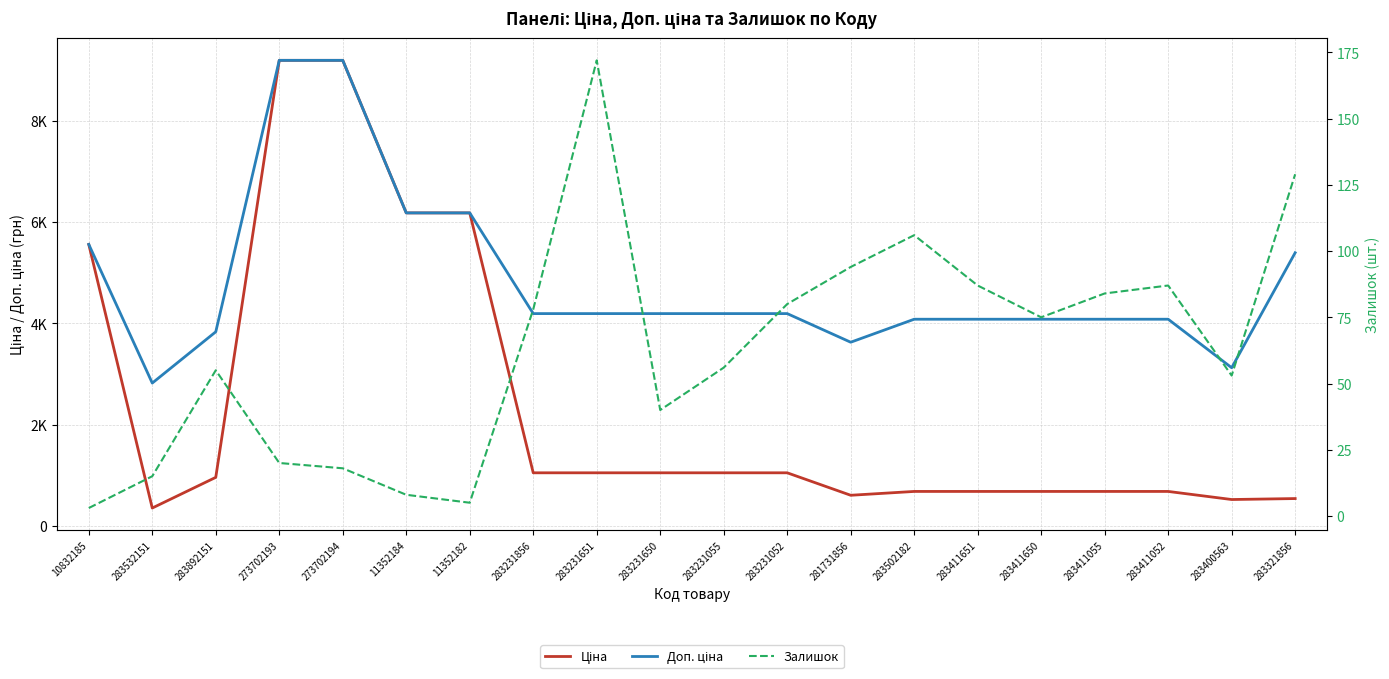

What are all the series names shown in the legend?

Ціна, Доп. ціна, Залишок